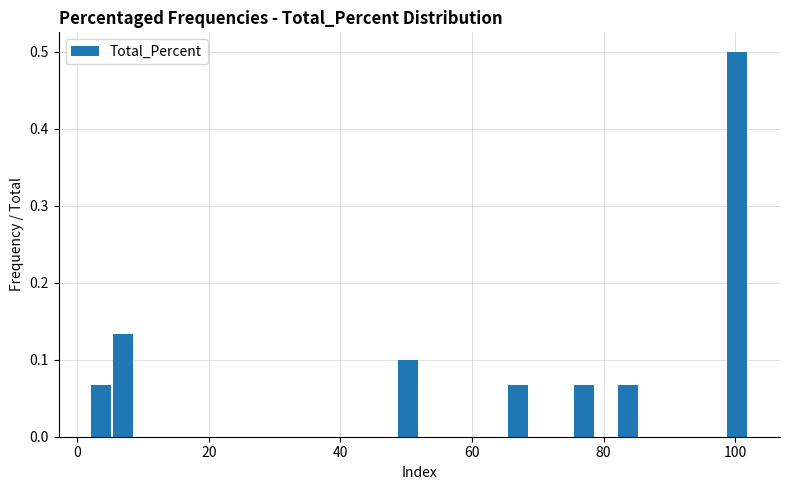

Around what value on the x-axis is the tallest bar? Give the approximate position of its centre, as read against the axis.

100